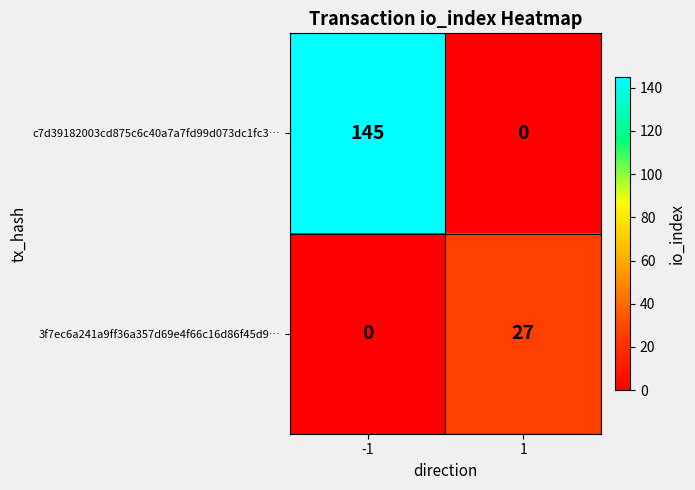

What is the spread (max minus min) of values at -1?

145